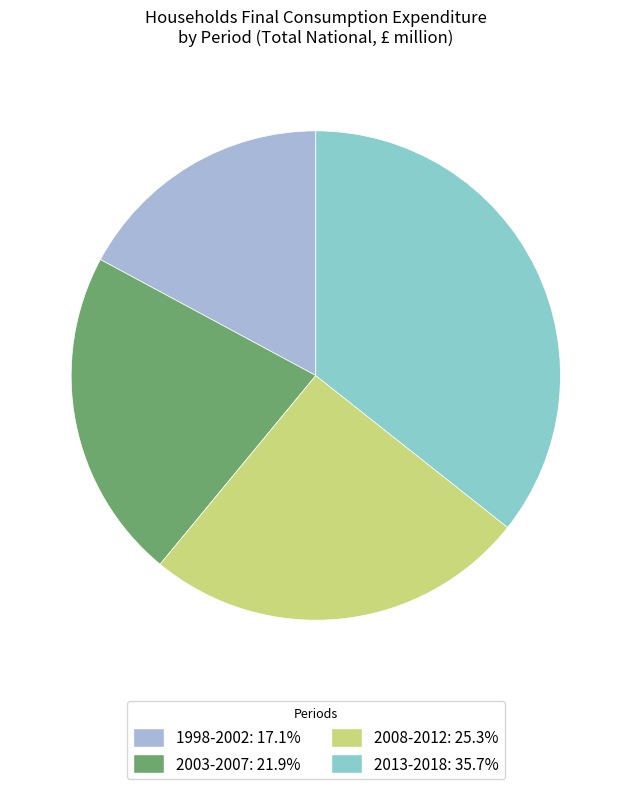

Is there a majority slice in this chart?

No